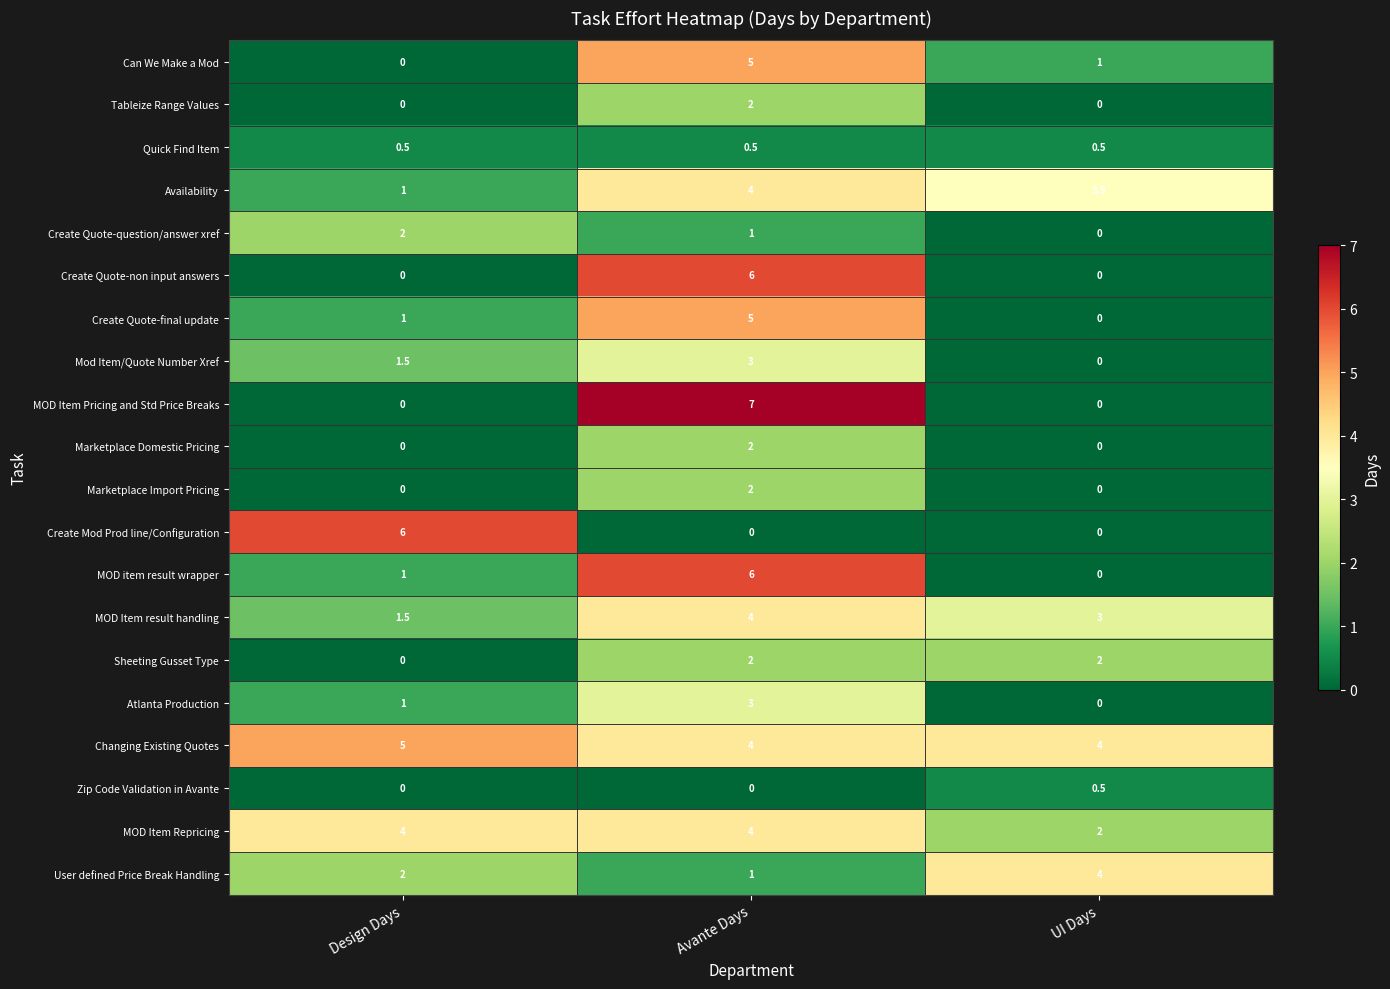

At which category does the chart reach its peak across all series?

Avante Days